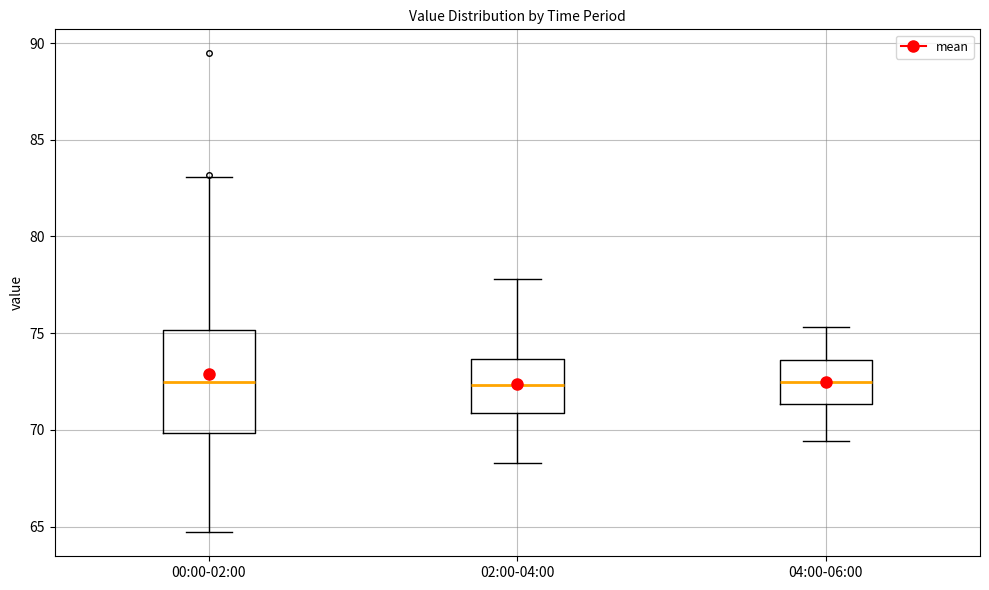

Which box is the tallest, from its lower edge to its upper edge?

00:00-02:00